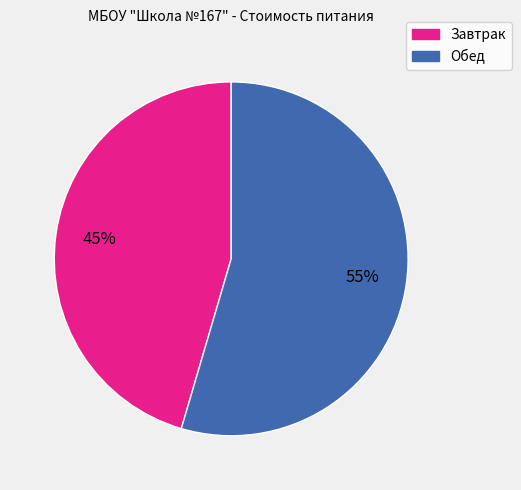

Which category has the biggest portion of the pie?

Обед